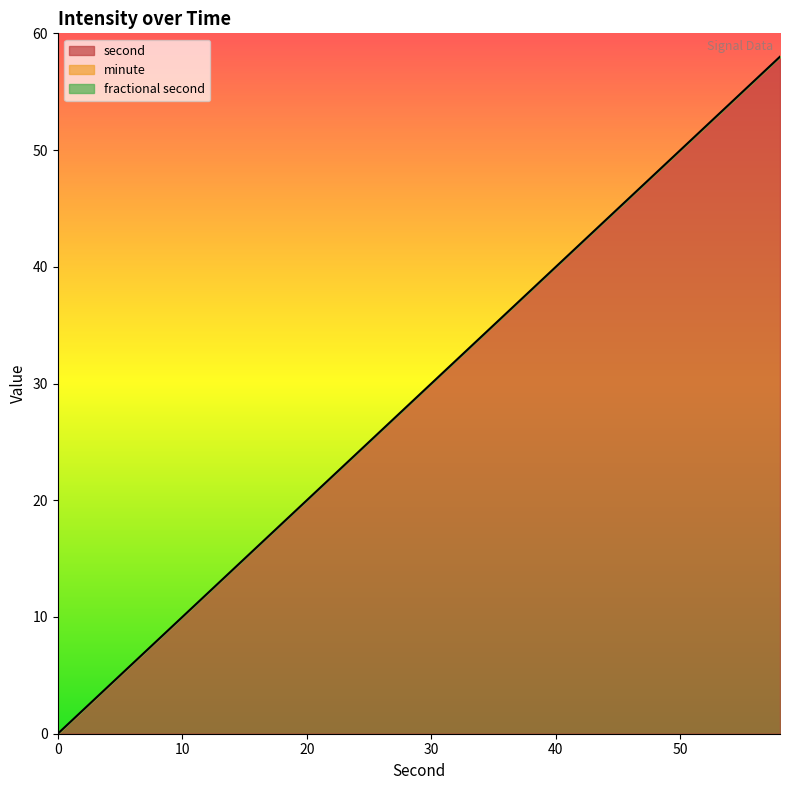

Reading right to left, list all the values displayed in this chart.

second: 58=58	56=56	54=54	52=52	50=50	48=48	46=46	44=44	42=42	40=40	38=38	36=36	34=34	32=32	30=30	28=28	26=26	24=24	22=22	20=20	18=18	16=16	14=14	12=12	10=10	8=8	6=6	4=4	2=2	0=0
minute: 58=0	56=0	54=0	52=0	50=0	48=0	46=0	44=0	42=0	40=0	38=0	36=0	34=0	32=0	30=0	28=0	26=0	24=0	22=0	20=0	18=0	16=0	14=0	12=0	10=0	8=0	6=0	4=0	2=0	0=0
fractional second: 58=0	56=0	54=0	52=0	50=0	48=0	46=0	44=0	42=0	40=0	38=0	36=0	34=0	32=0	30=0	28=0	26=0	24=0	22=0	20=0	18=0	16=0	14=0	12=0	10=0	8=0	6=0	4=0	2=0	0=0